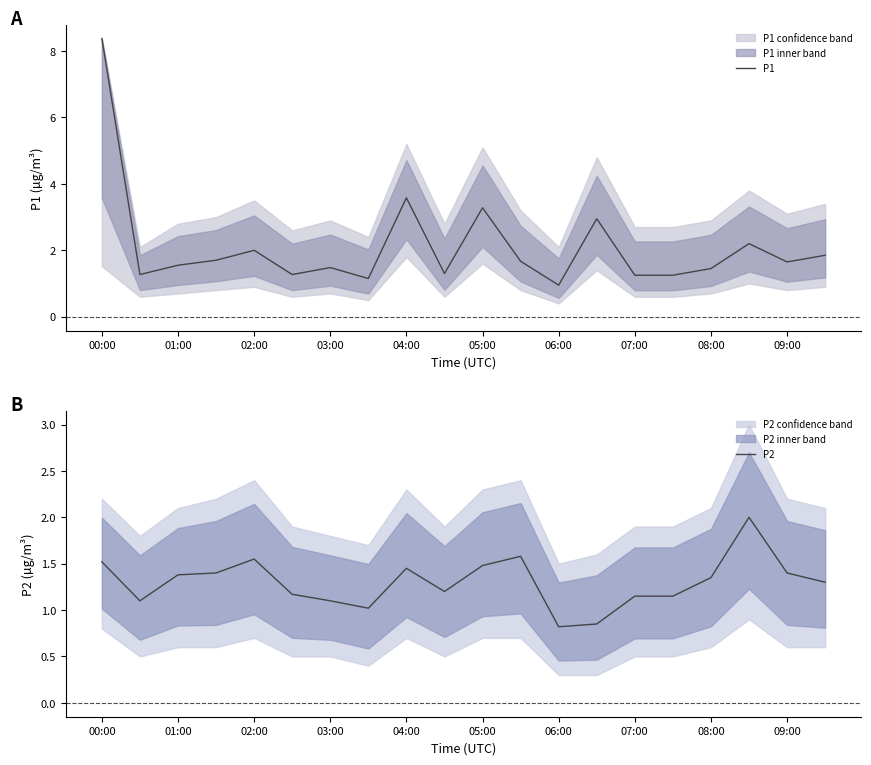

True or false: P2 and P1 intersect in this chart.

False